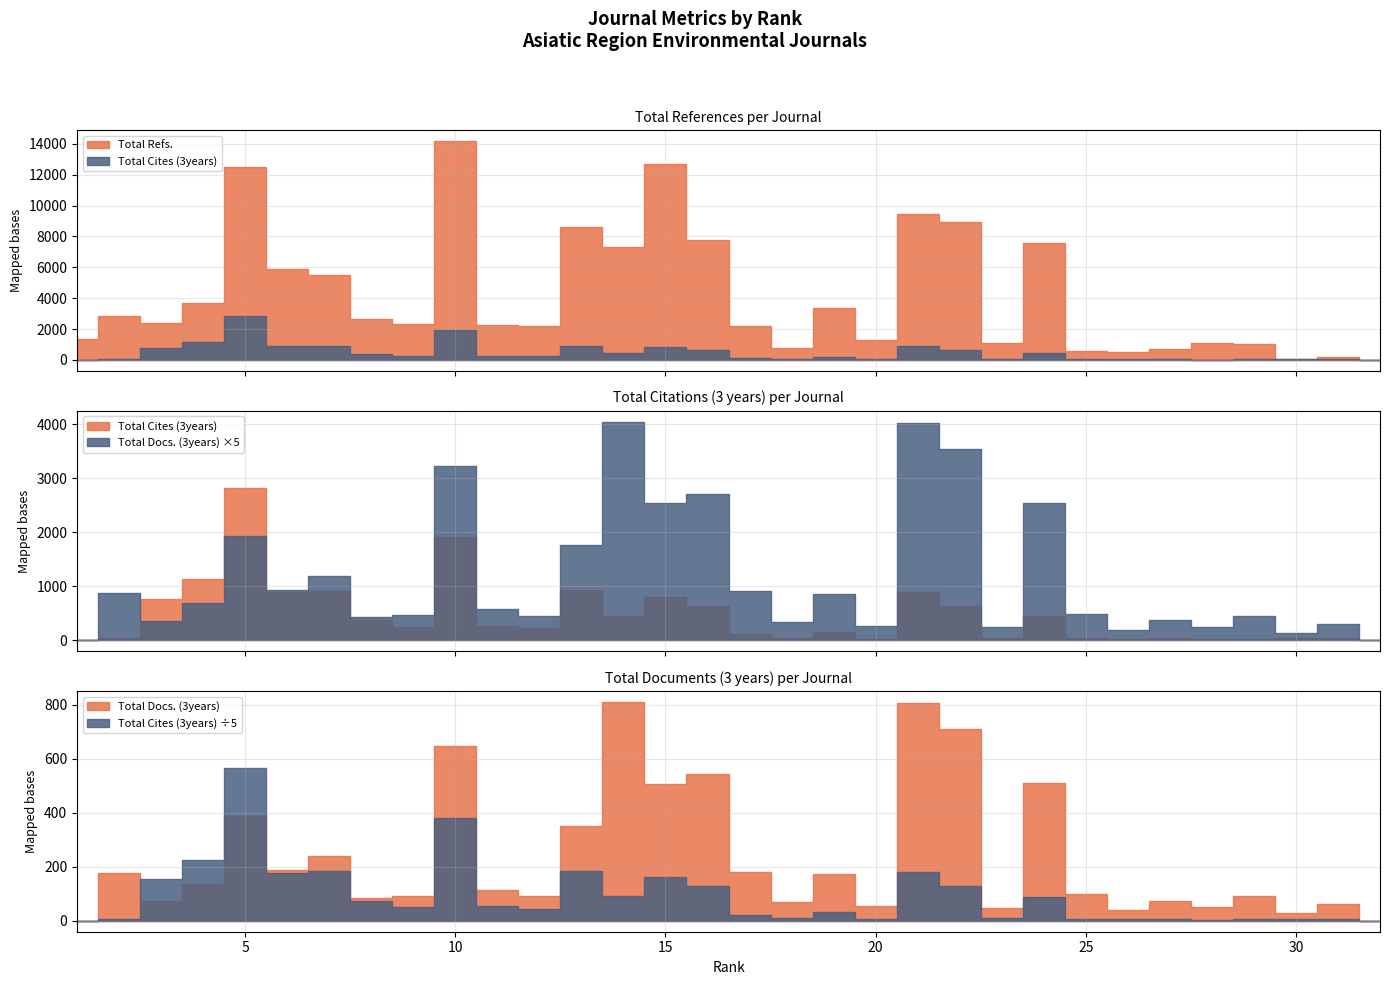

Which series has the largest range (max minus min)?

Total Refs.